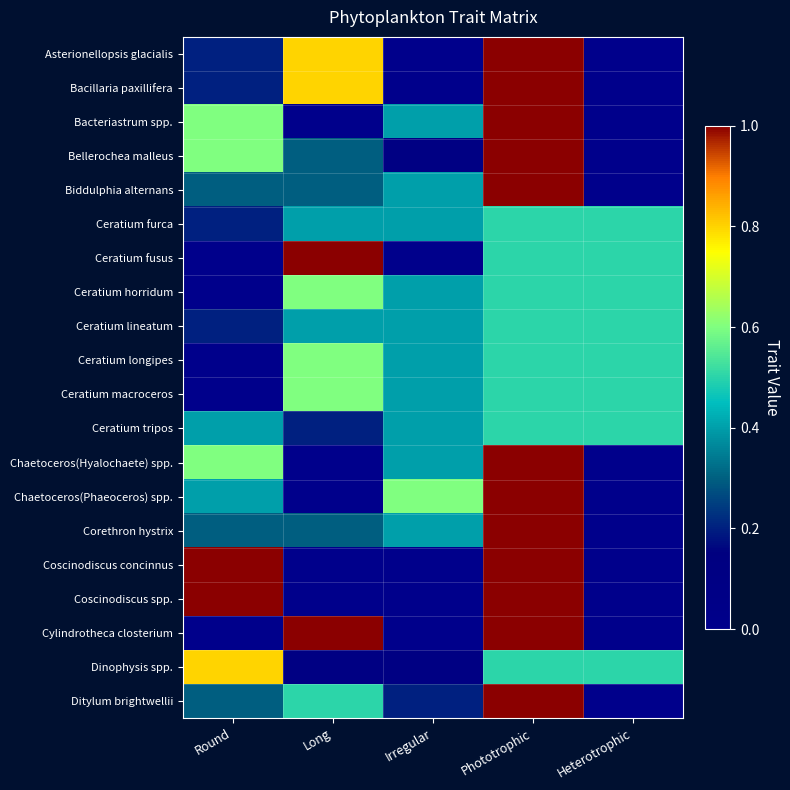

Rank the series at Irregular from lowest to highest value.

Asterionellopsis glacialis, Bacillaria paxillifera, Ceratium fusus, Coscinodiscus concinnus, Coscinodiscus spp., Cylindrotheca closterium, Bellerochea malleus, Dinophysis spp., Ditylum brightwellii, Bacteriastrum spp., Biddulphia alternans, Ceratium furca, Ceratium horridum, Ceratium lineatum, Ceratium longipes, Ceratium macroceros, Ceratium tripos, Chaetoceros(Hyalochaete) spp., Corethron hystrix, Chaetoceros(Phaeoceros) spp.